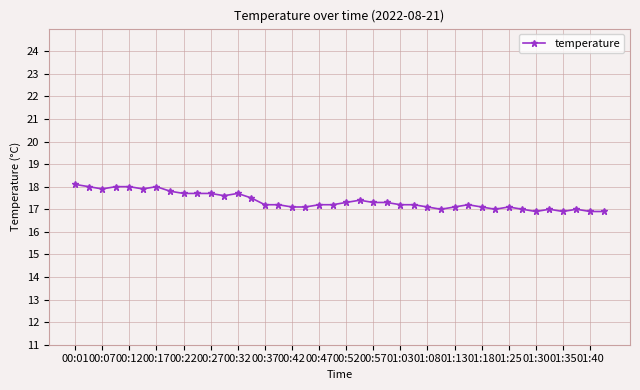

What is the greatest value displayed?

18.1